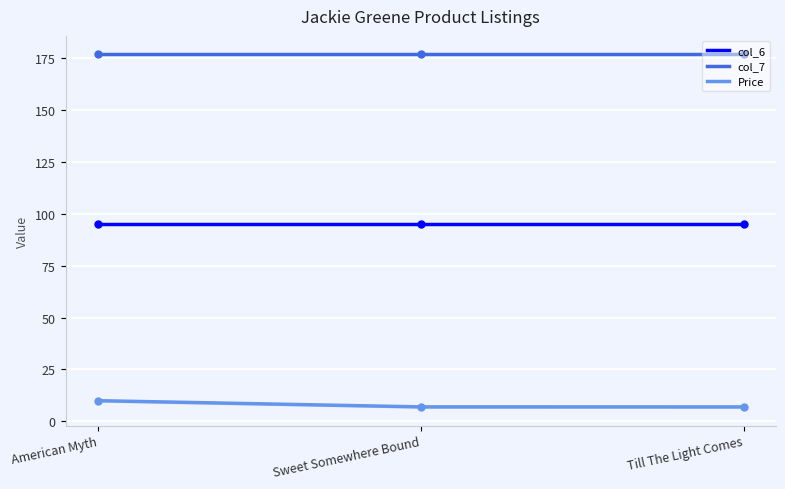

True or false: col_6 has a value of 95.0 at Sweet Somewhere Bound.

True